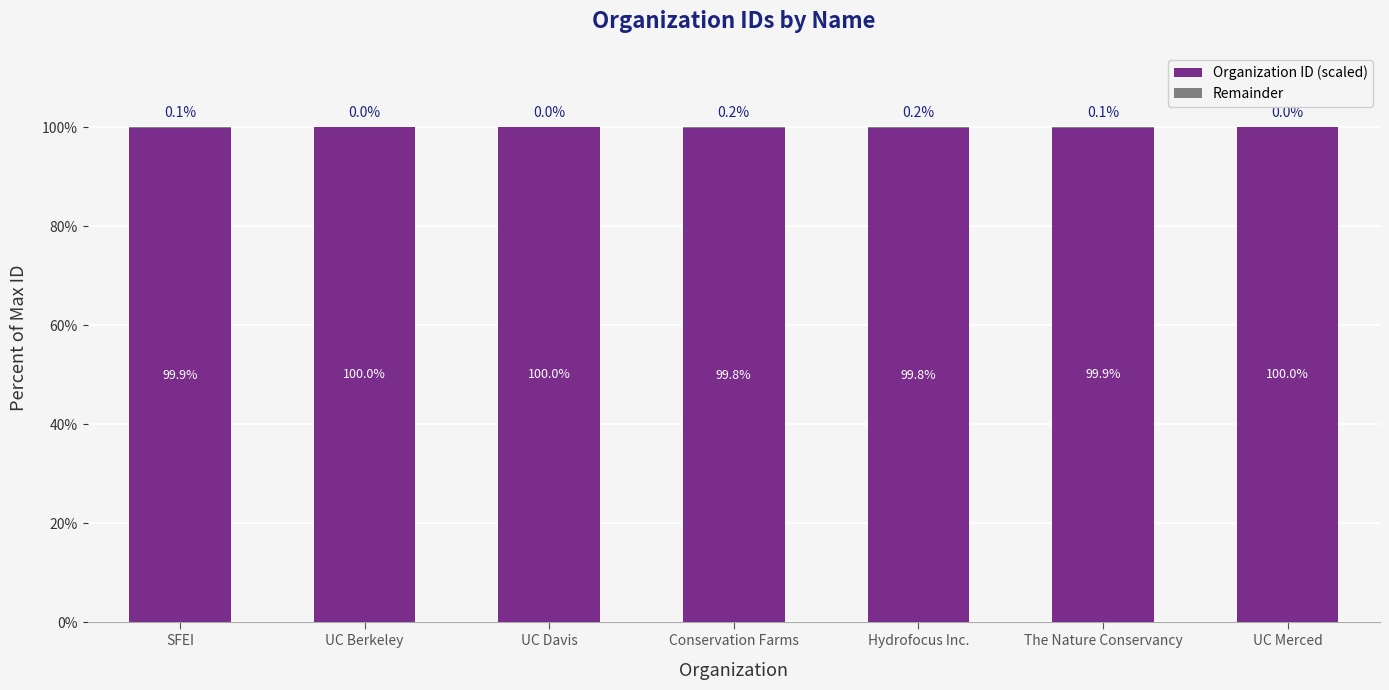

What is the sum of all Organization ID (scaled) values?

699.4